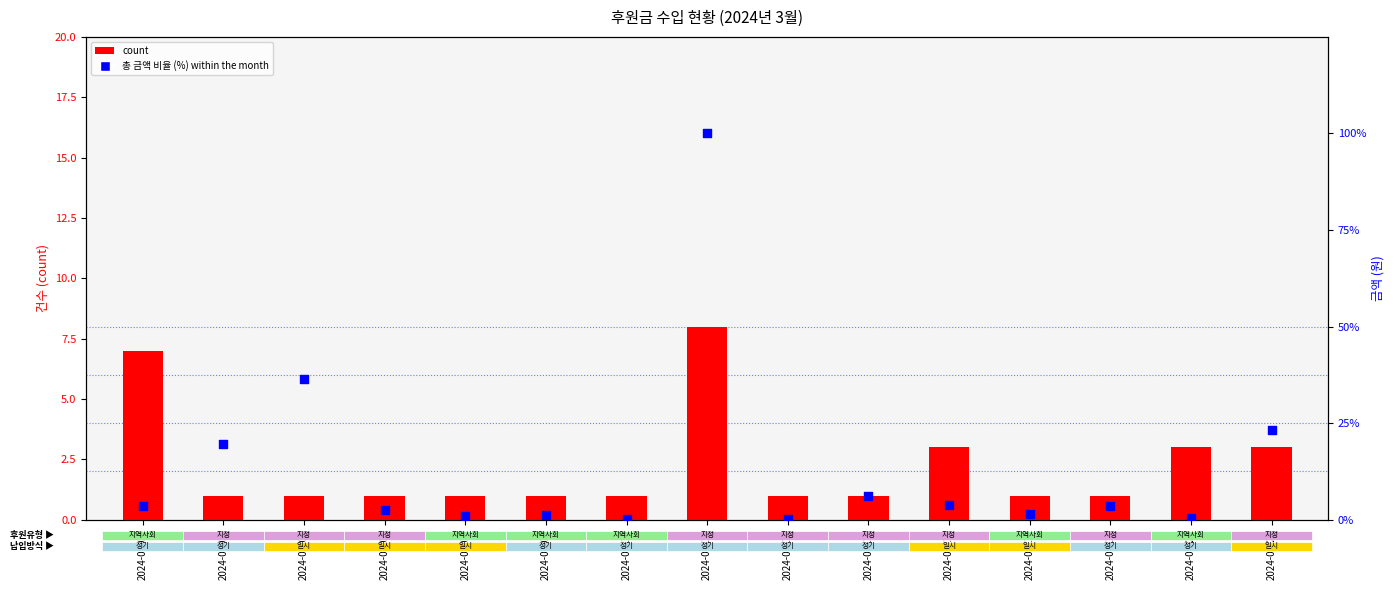

At how many categories does at least one series exceed 76?

1